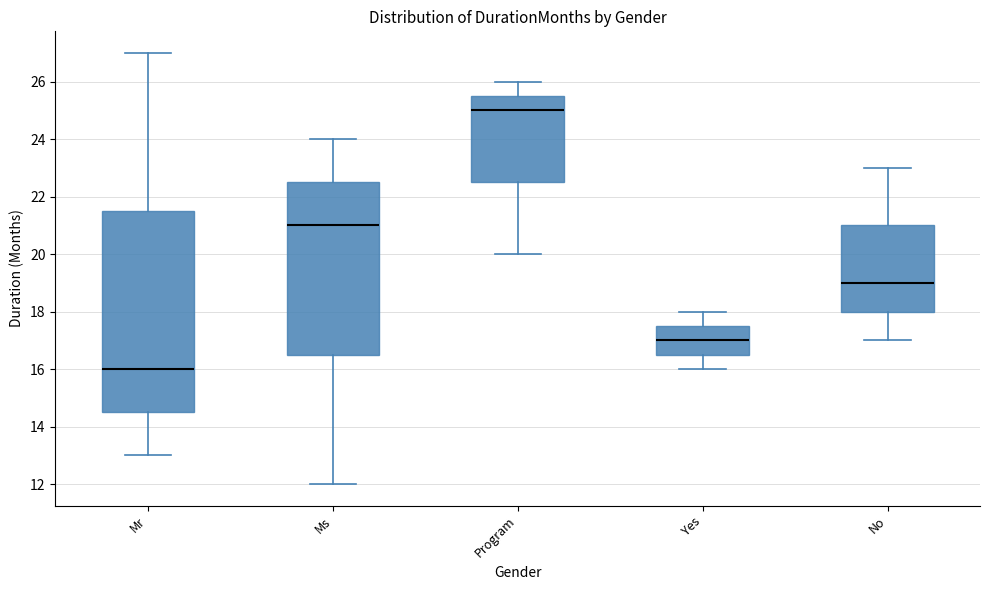

Reading left to right, read every box against the y-axis: the position of its median line, the range the box covers, and the ends of its whiskers. The values are not printed on the chart, so give them approximately, as read against the axis.

Mr: median 16.0, box 14.6 to 21.6, whiskers 13.0 to 27.0
Ms: median 21.0, box 16.6 to 22.6, whiskers 12.0 to 24.0
Program: median 25.0, box 22.6 to 25.6, whiskers 20.0 to 26.0
Yes: median 17.0, box 16.6 to 17.6, whiskers 16.0 to 18.0
No: median 19.0, box 18.0 to 21.0, whiskers 17.0 to 23.0